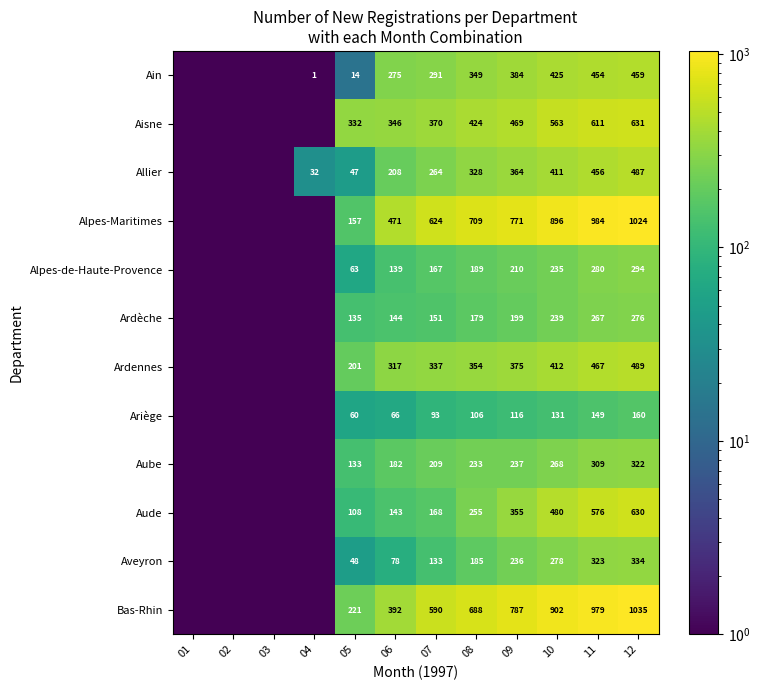

Rank the series at 05 from lowest to highest value.

Ain, Allier, Aveyron, Ariège, Alpes-de-Haute-Provence, Aude, Aube, Ardèche, Alpes-Maritimes, Ardennes, Bas-Rhin, Aisne